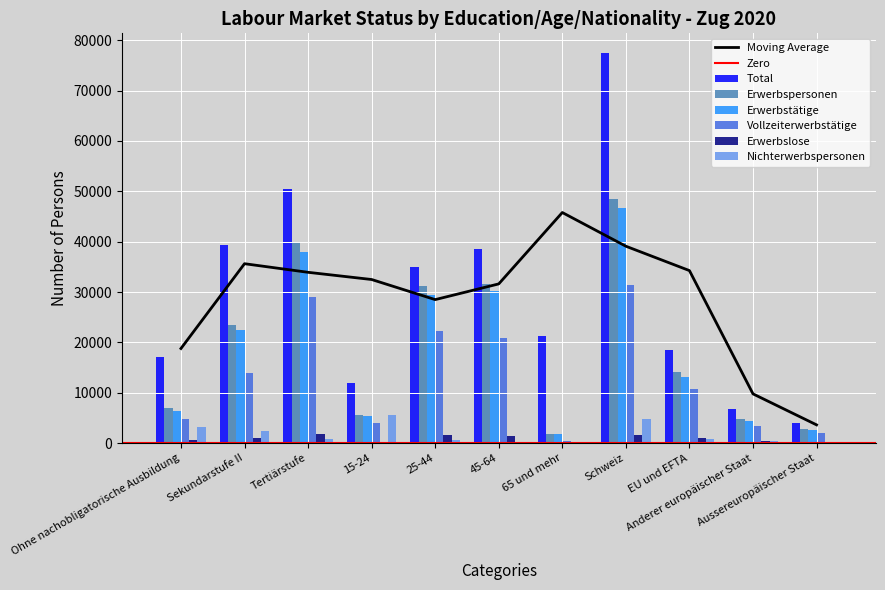

The Erwerbstätige series shows 38019.3 at Tertiärstufe. True or false?

True